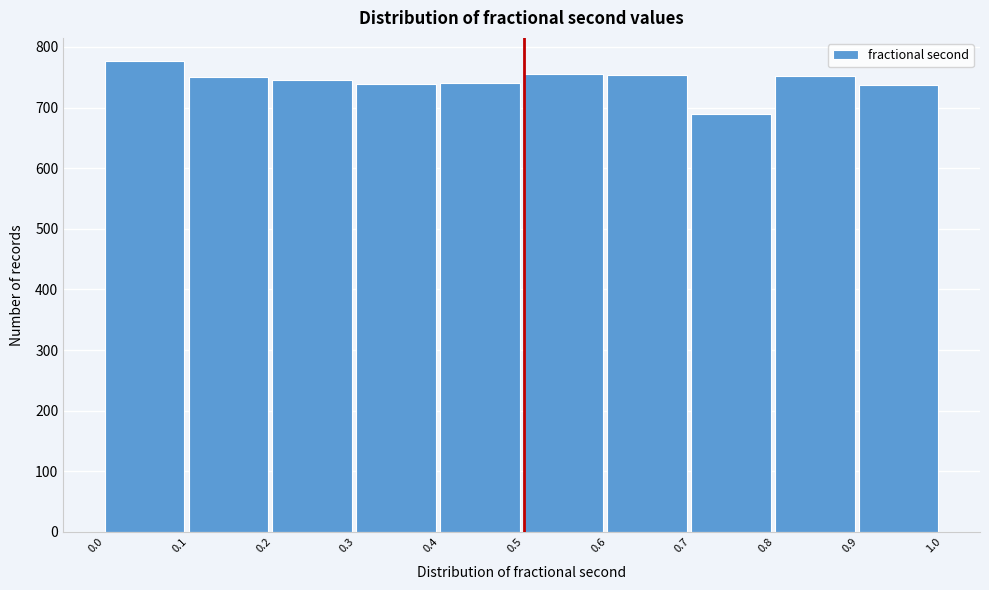

How tall is the bar that spans 0.4 to 0.5 on the x-axis? The values are not printed on the chart, so give them approximately, as read against the axis.

740